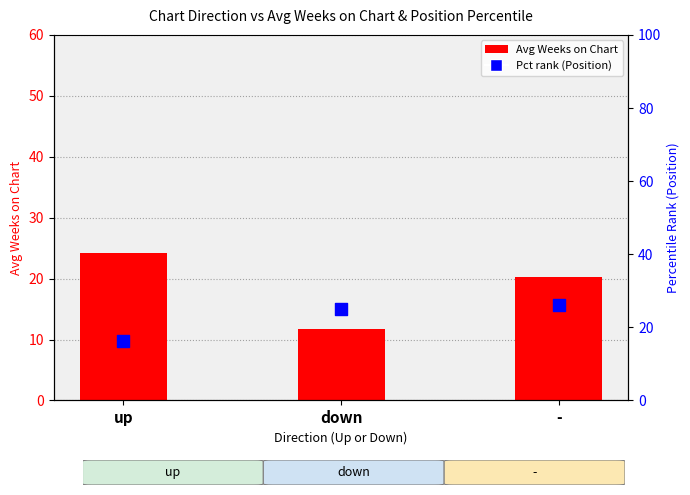

Which series reaches the maximum Y coordinate?

Pct rank (Position)